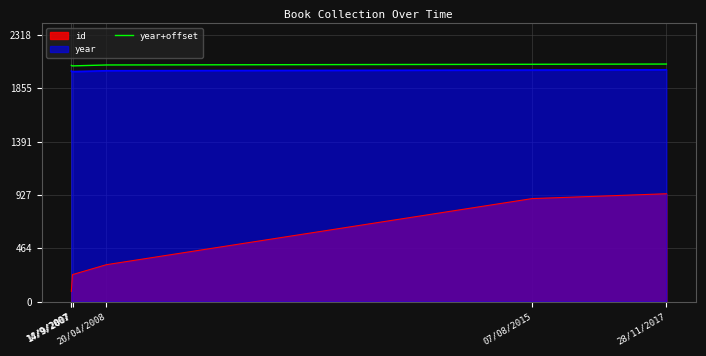

True or false: there are more than 2 points higher than both neighbors.

False